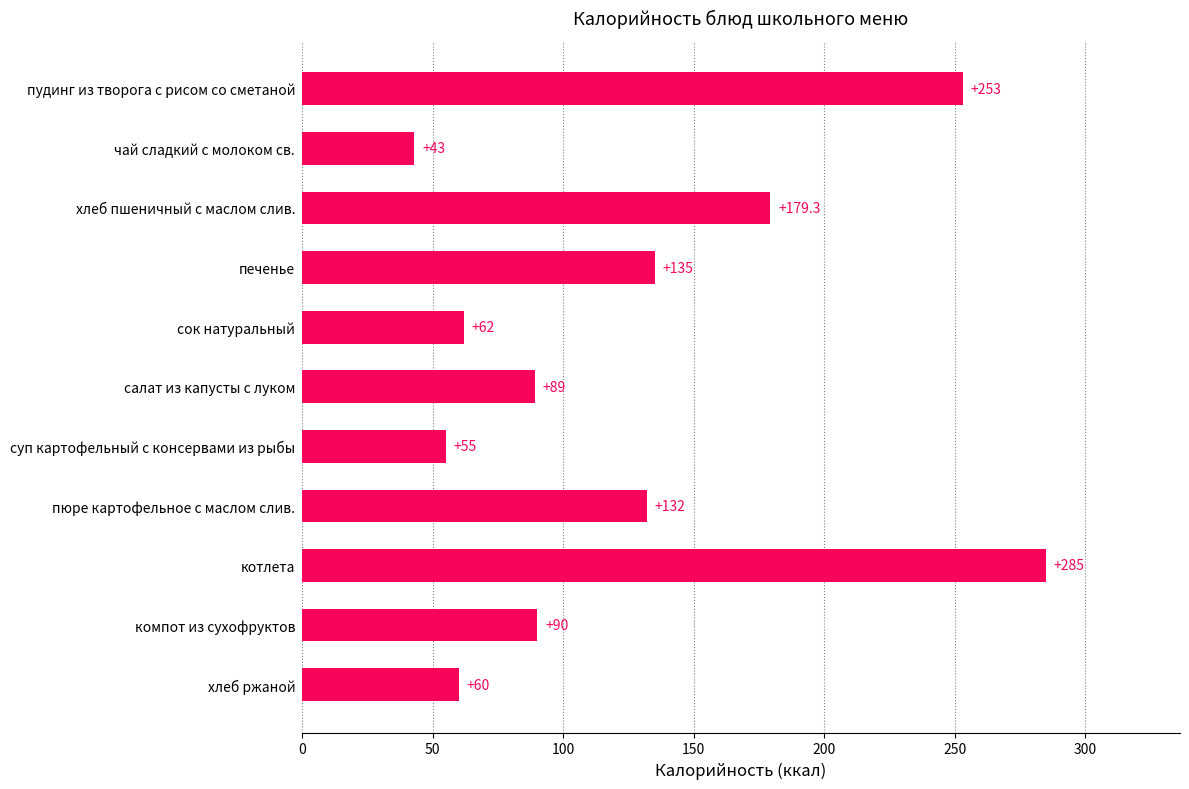

What is the change in value from чай сладкий с молоком св. to суп картофельный с консервами из рыбы?

+12.0